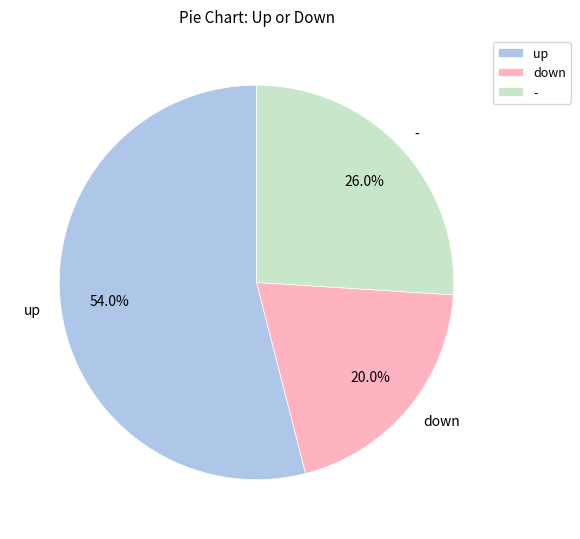

Does any single category account for the majority?

Yes